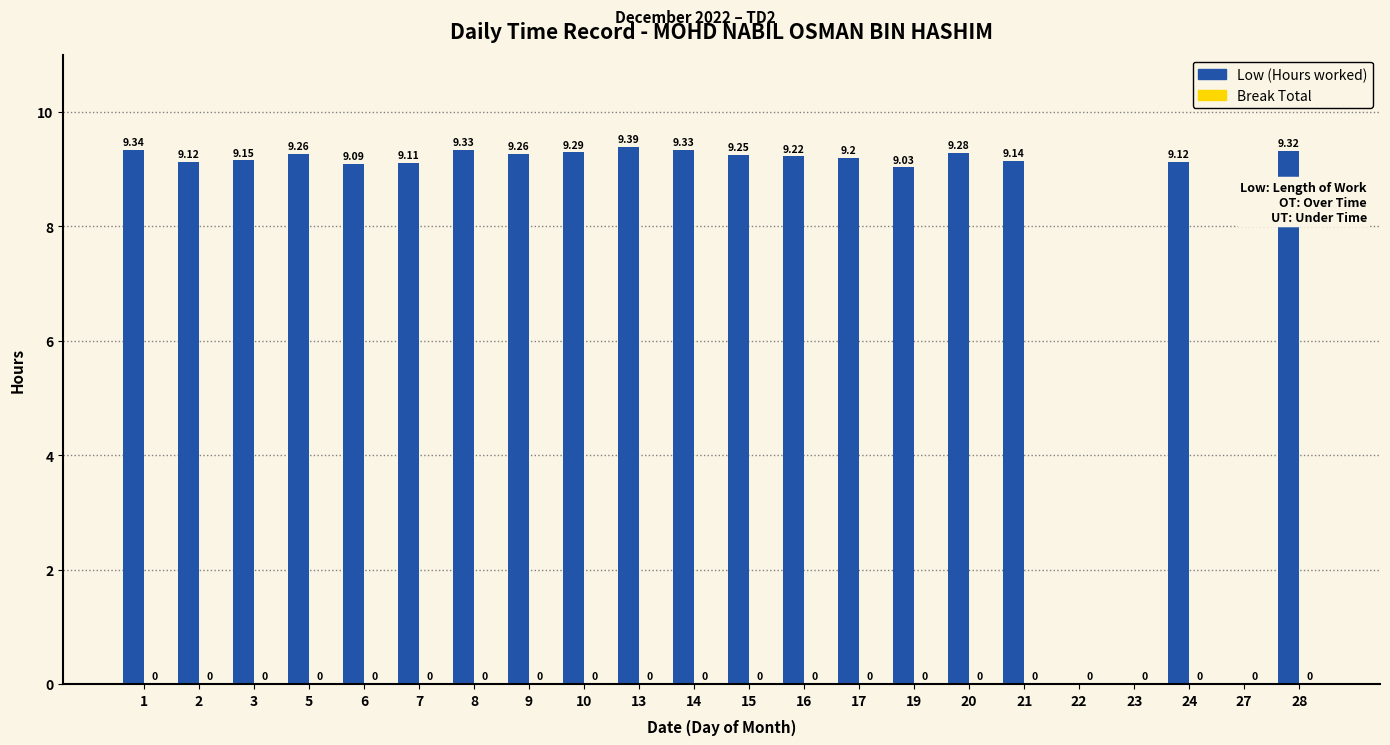

Between 14 and 3, which is larger?

14